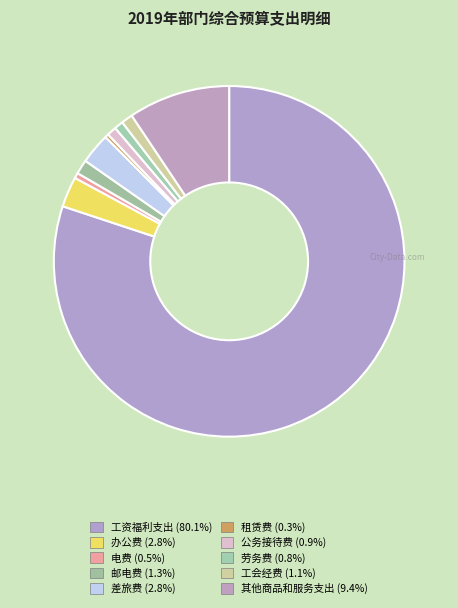

Rank the categories by value from lowest to highest.

租赁费, 电费, 劳务费, 公务接待费, 工会经费, 邮电费, 办公费, 差旅费, 其他商品和服务支出, 工资福利支出